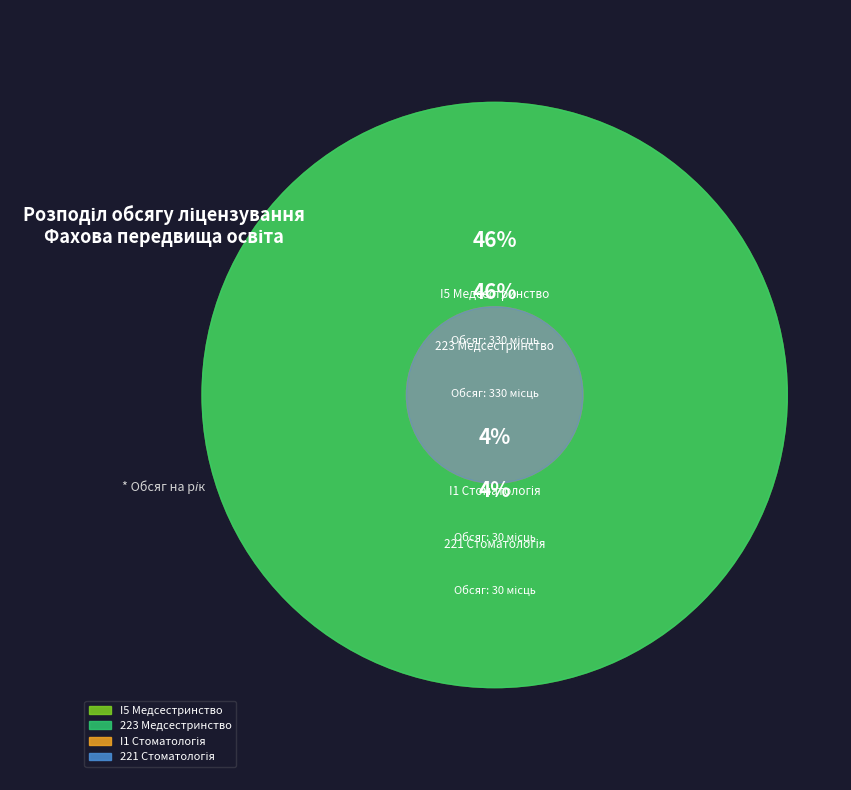

True or false: I5 Медсестринство accounts for 40% of the total.

False